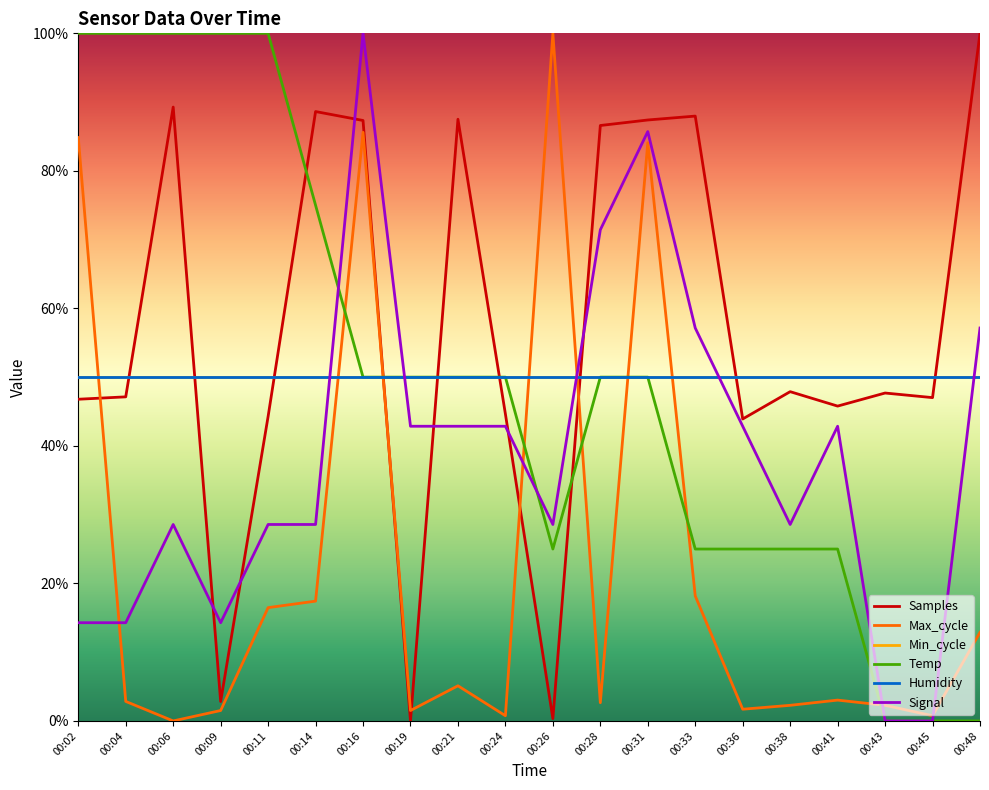

Between which two adjacent categories do Signal and Max_cycle first intersect?

00:02 and 00:04